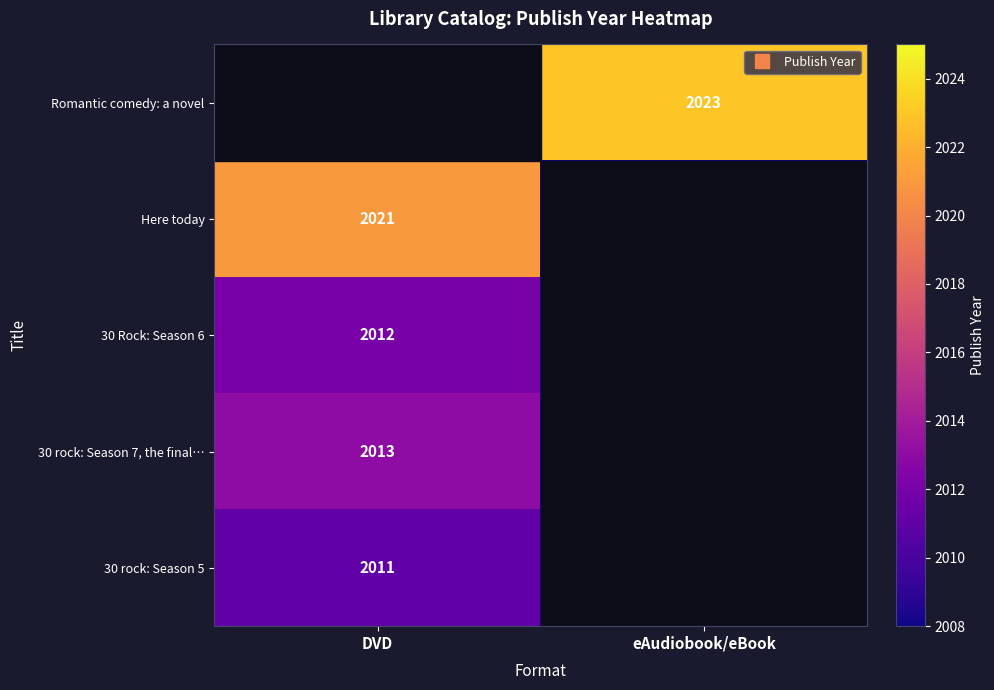

At which category does the chart reach its peak across all series?

eAudiobook/eBook